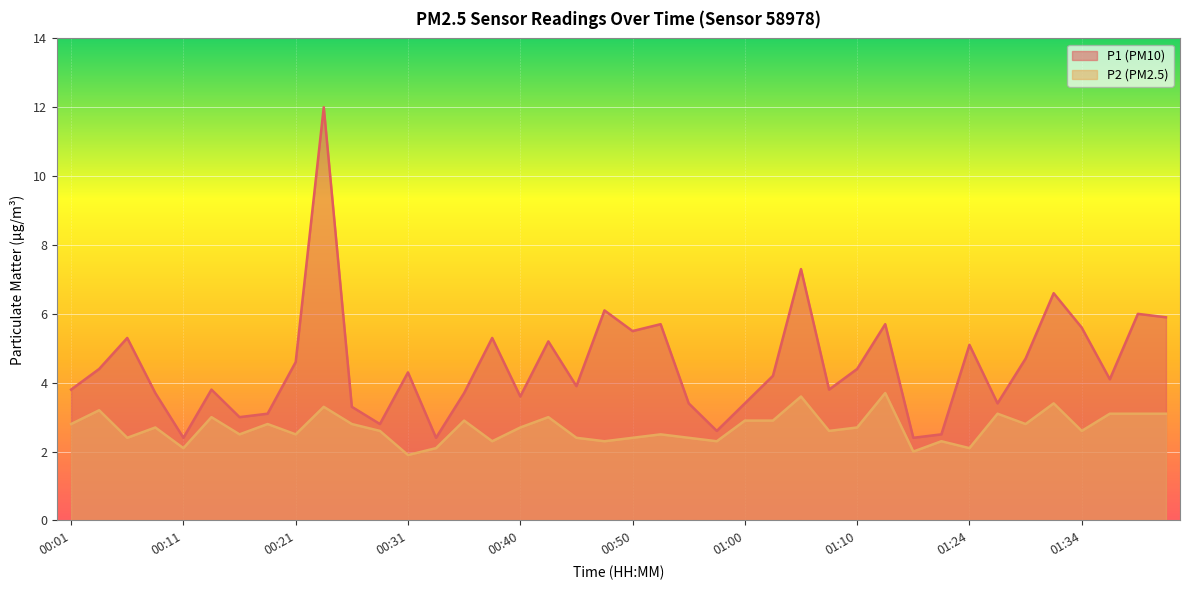

What is the difference between the P1 values at 01:03 and 00:11?

1.8